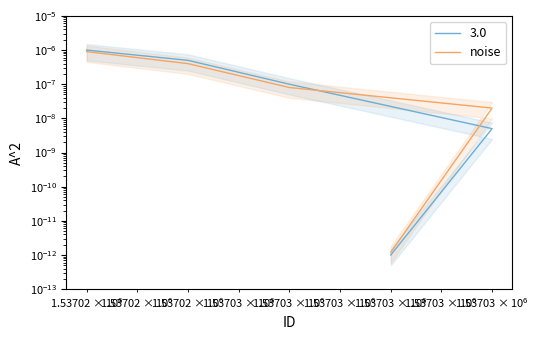

The chart shows a value of 0.0 at $\mathdefault{10^{5}}$. True or false?

False